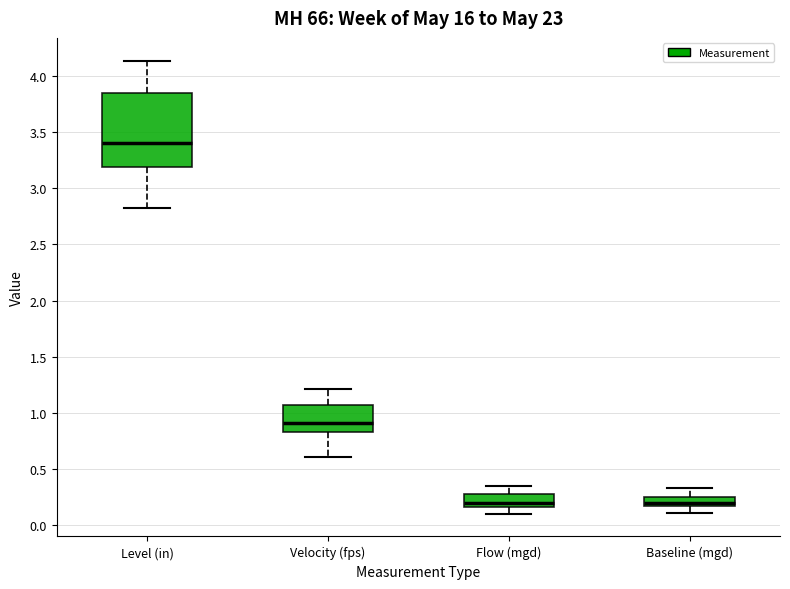

Which box is the tallest, from its lower edge to its upper edge?

Level (in)